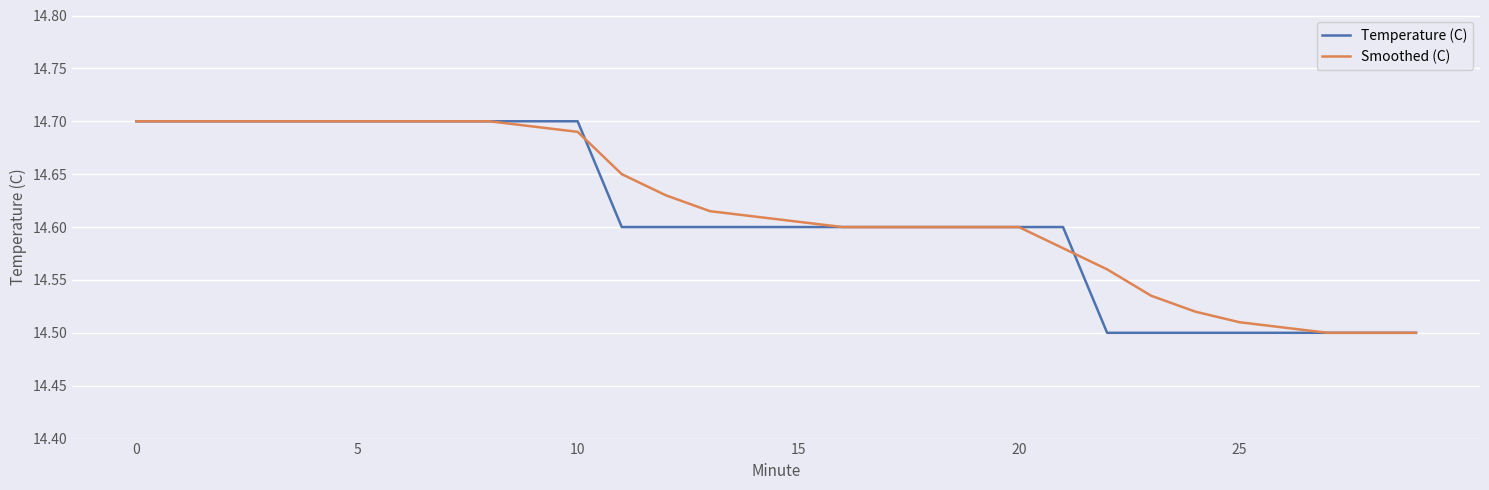

How many distinct data groups are displayed?

2